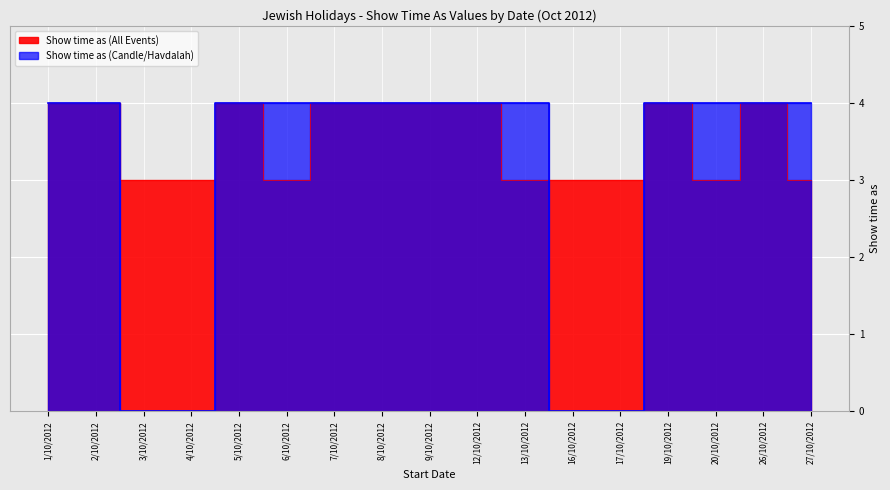

Which series has the largest total across all categories?

Show time as (All Events)